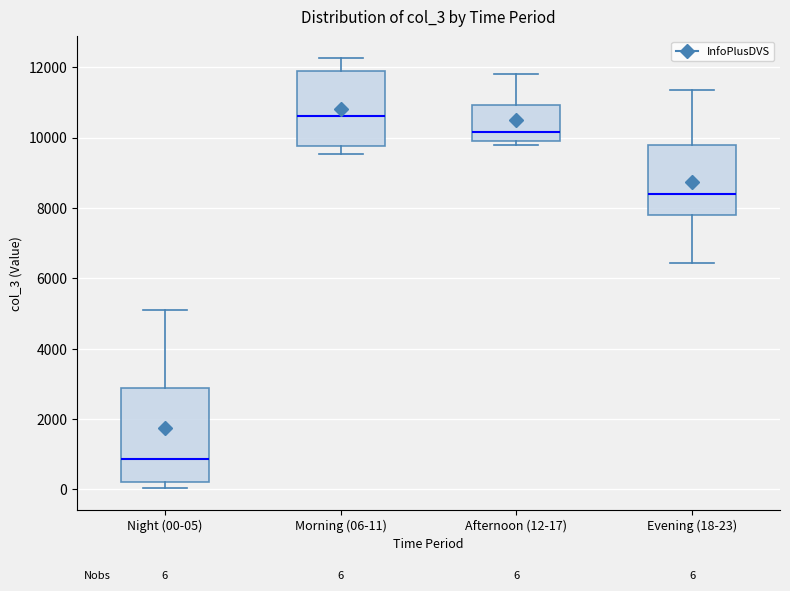

Comparing the boxes themselves (not the whiskers), which one is the tallest?

Night (00-05)